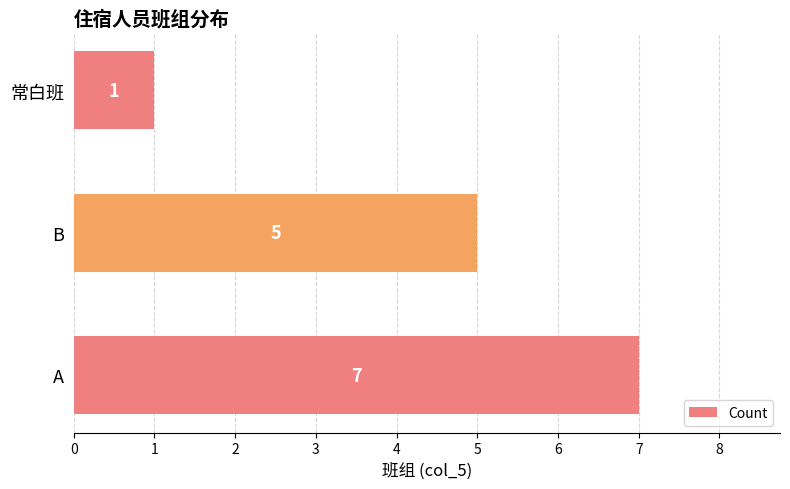

Which label corresponds to the smallest value in the chart?

常白班